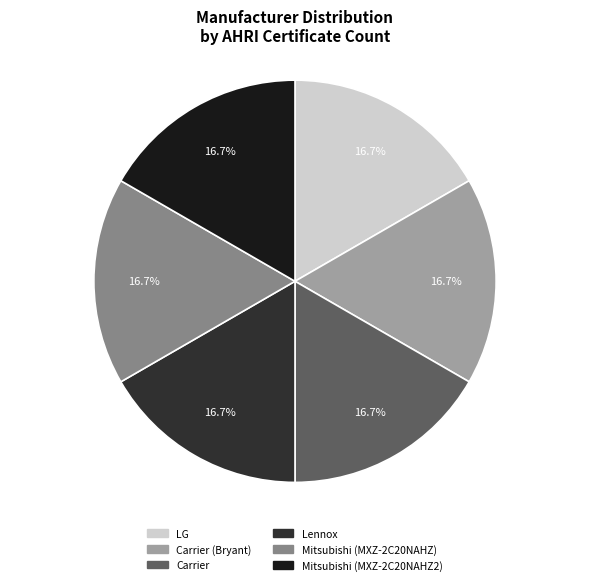

Does any single category account for the majority?

No